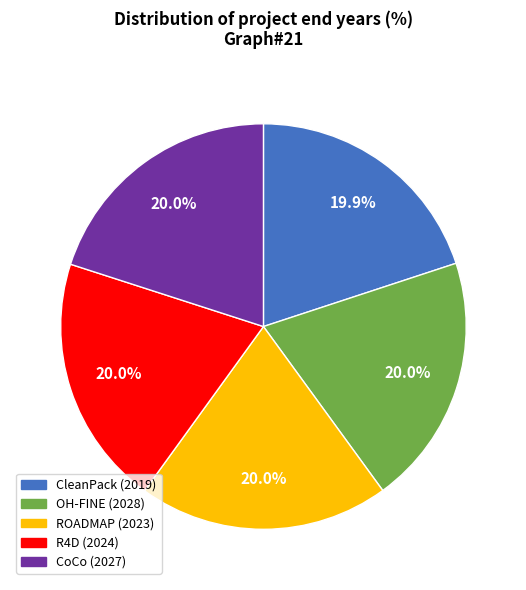

How many slices are in this pie chart?

5